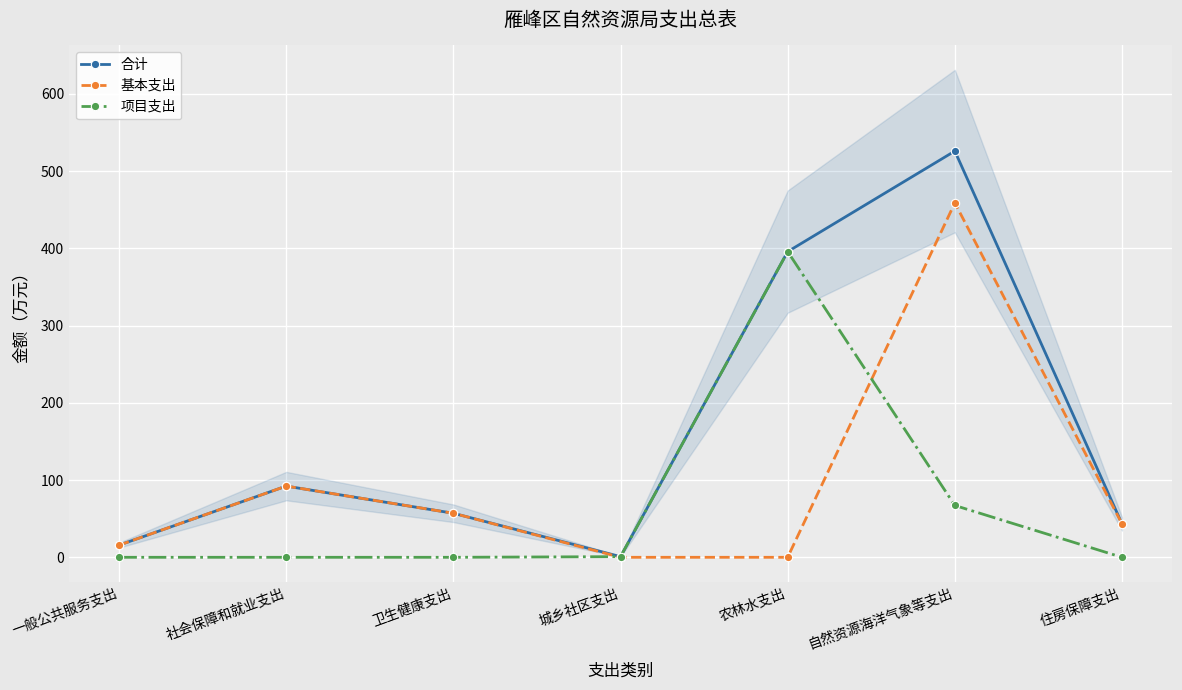

Between 住房保障支出 and 卫生健康支出, which is larger?

卫生健康支出